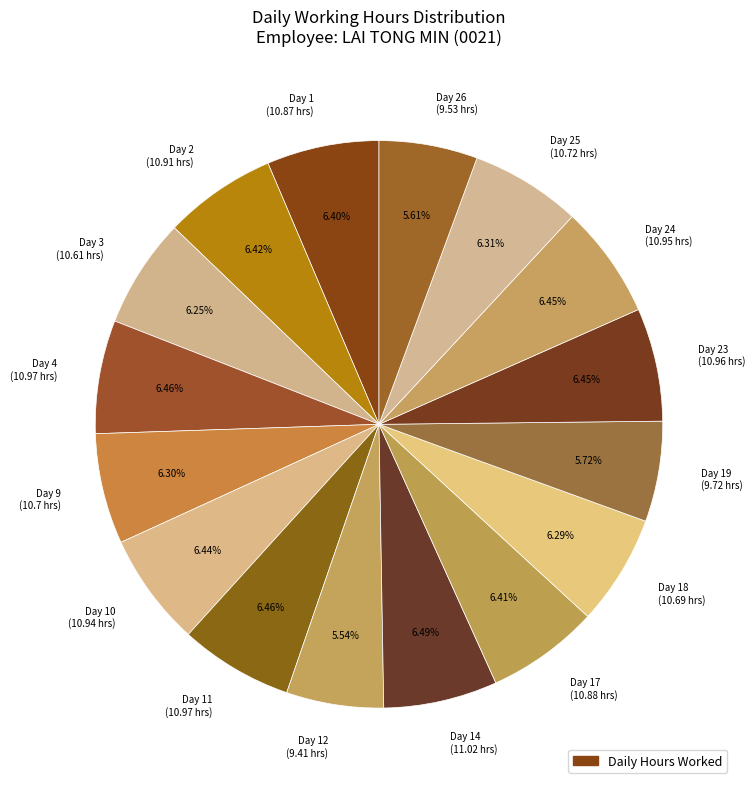

Combined, do Day 12 (9.41 hrs) and Day 19 (9.72 hrs) account for over 50%?

No